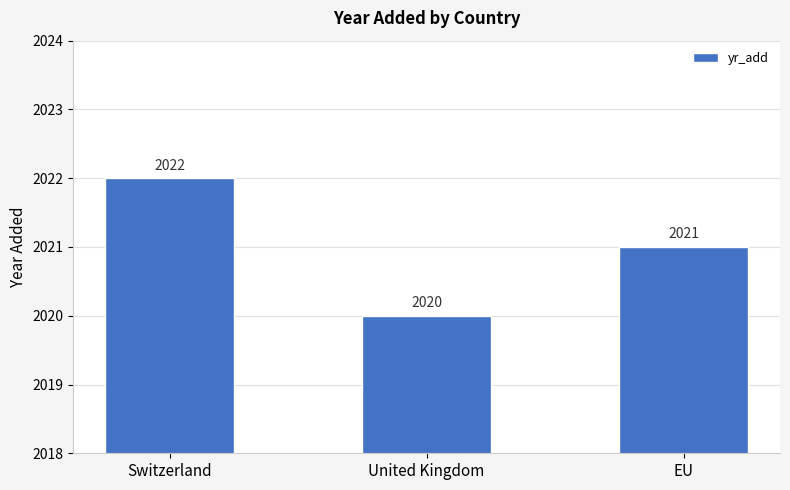

What is the greatest value displayed?

2022